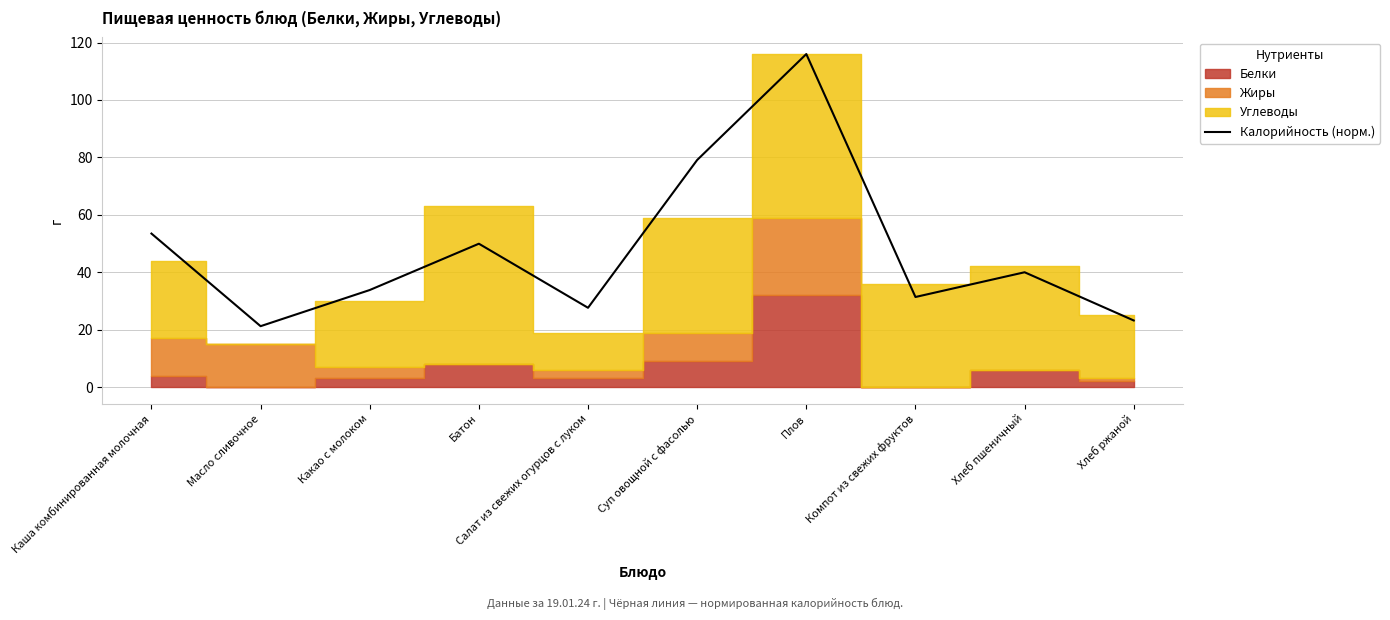

At which label does Калорийность (норм.) reach its peak?

Плов